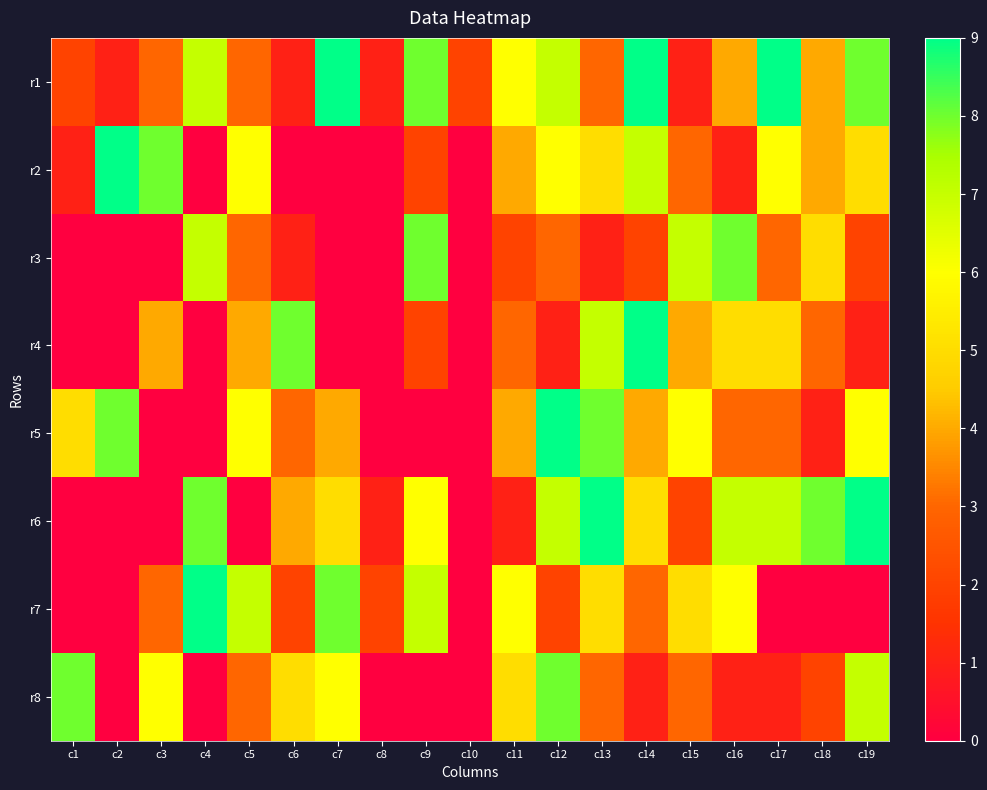

What is the maximum value shown in the chart?

9